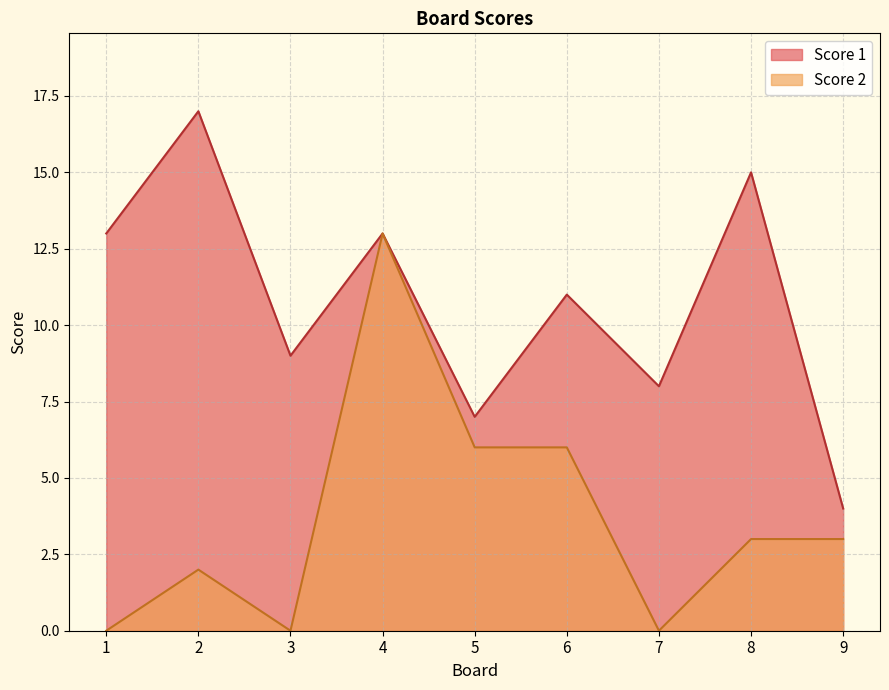

How many interior local peaks does the Score 2 series have?

2